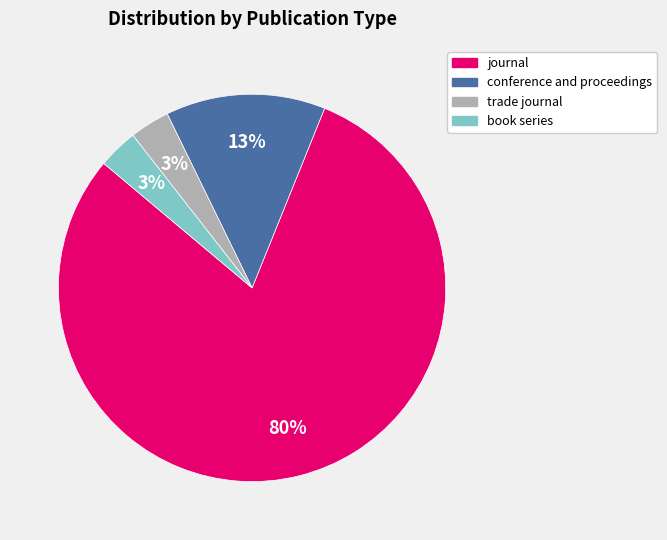

The conference and proceedings slice represents 26% of the pie. True or false?

False